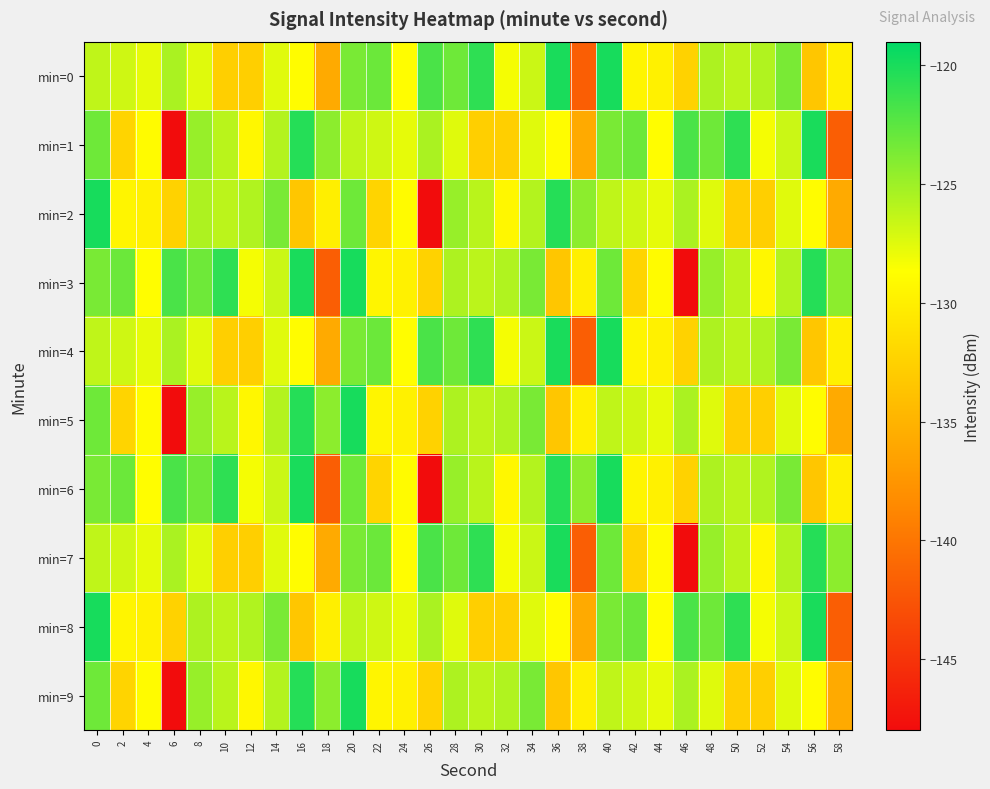

At which category is the sum across all series the highest?

20